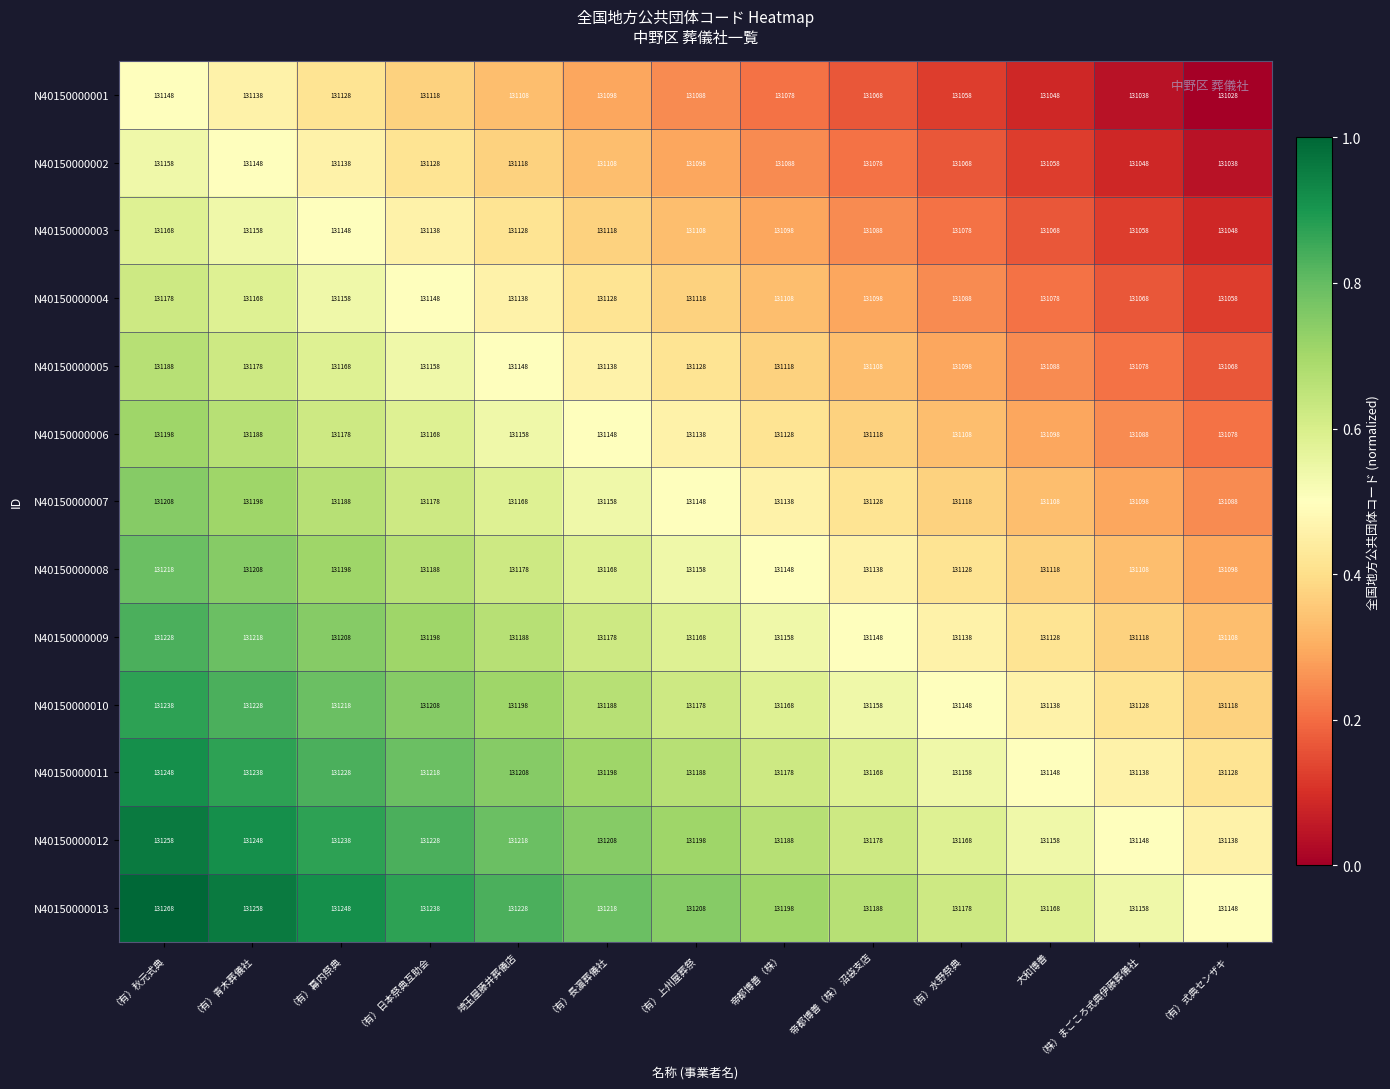

The value of N40150000006 at 帝都博善（株） 沼袋支店 is 204222. True or false?

False